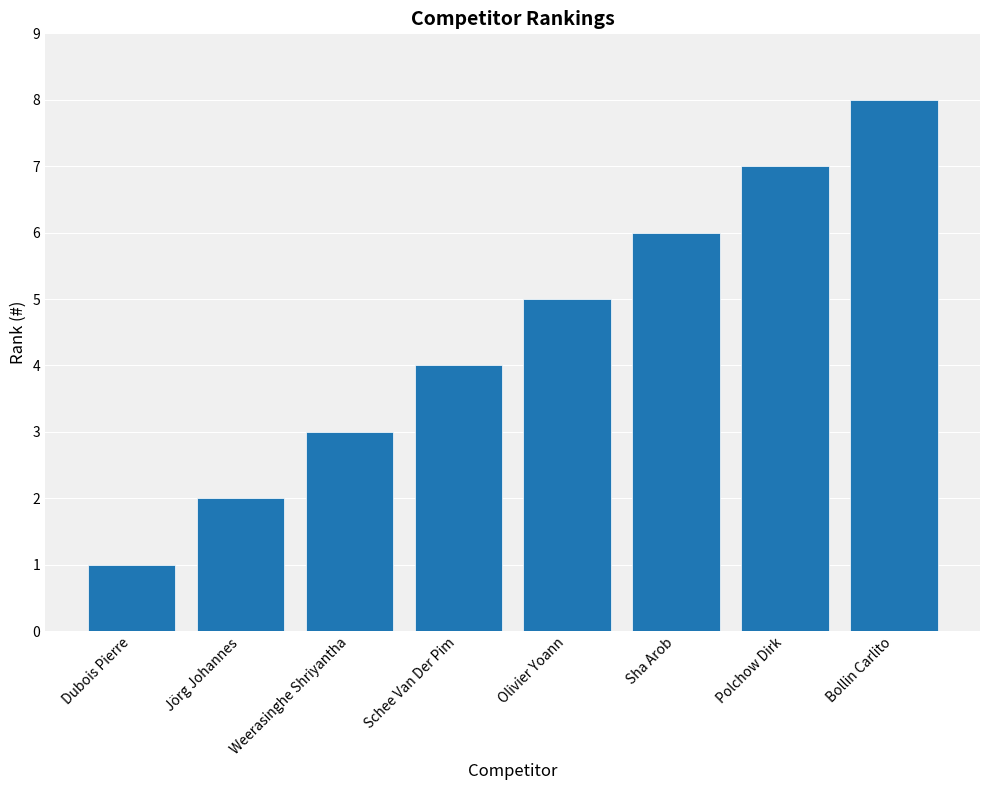

Reading left to right, list all the values displayed in this chart.

Dubois Pierre=1	Jörg Johannes=2	Weerasinghe Shriyantha=3	Schee Van Der Pim=4	Olivier Yoann=5	Sha Arob=6	Polchow Dirk=7	Bollin Carlito=8